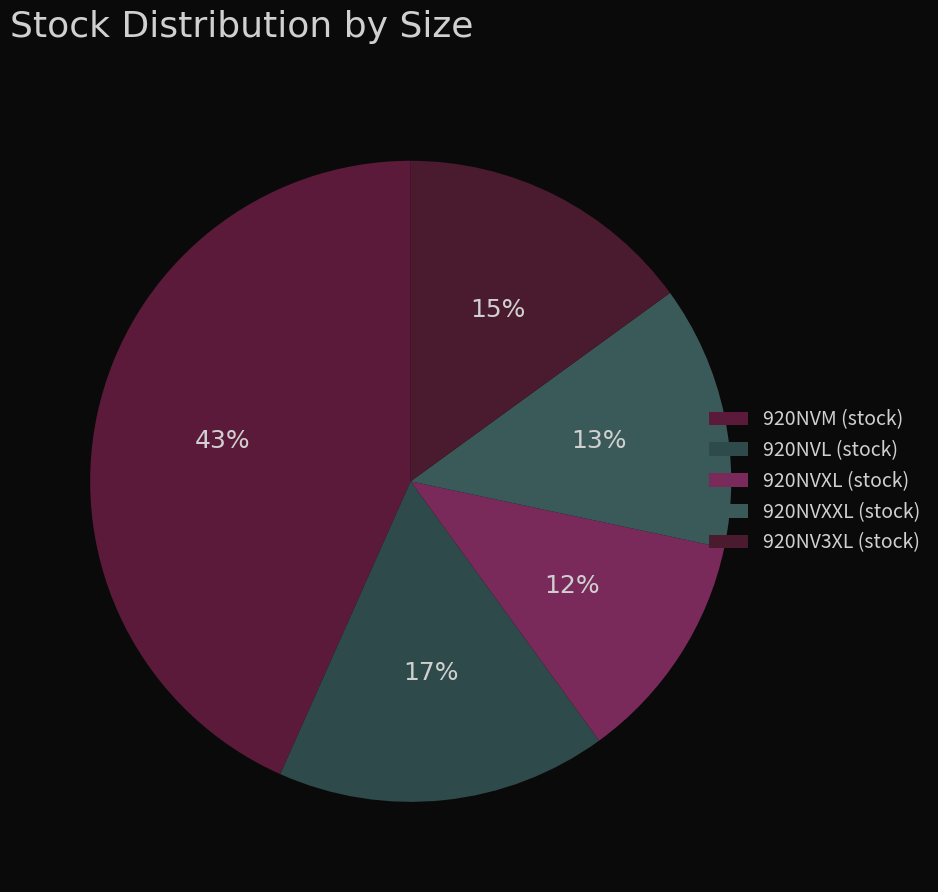

What is the largest slice in the pie chart?

920NVM